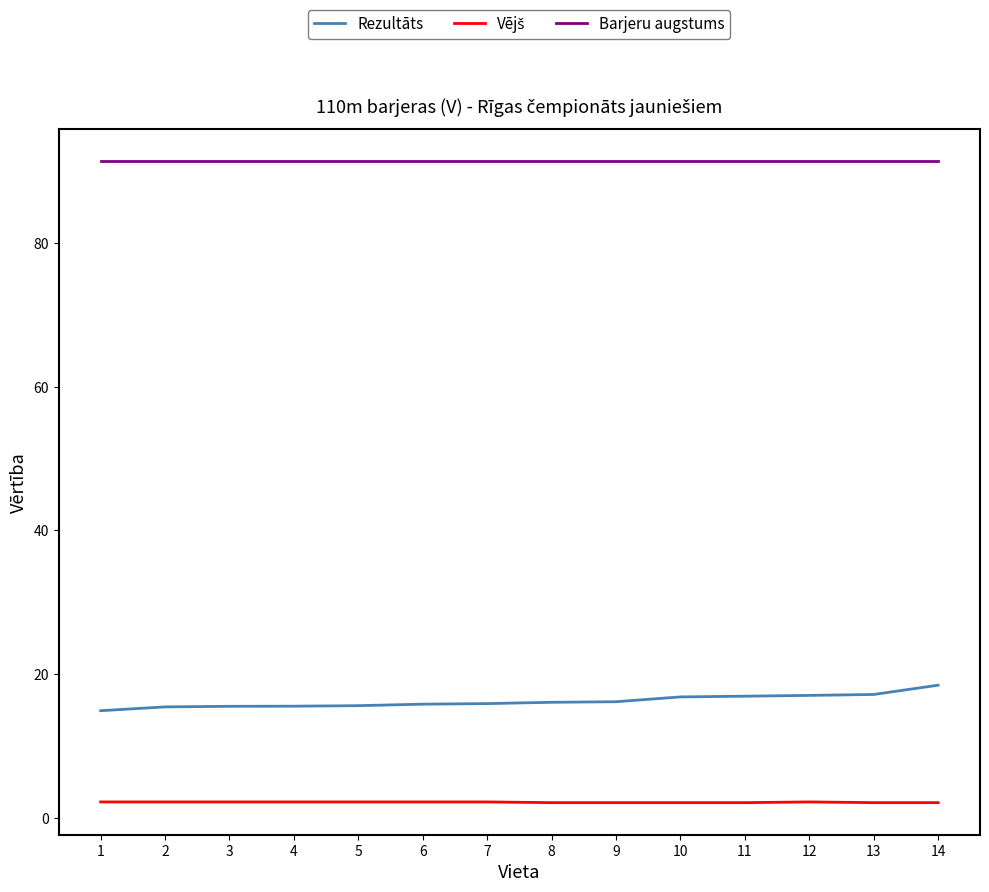

True or false: Barjeru augstums has a value of 91.4 at 11.

True